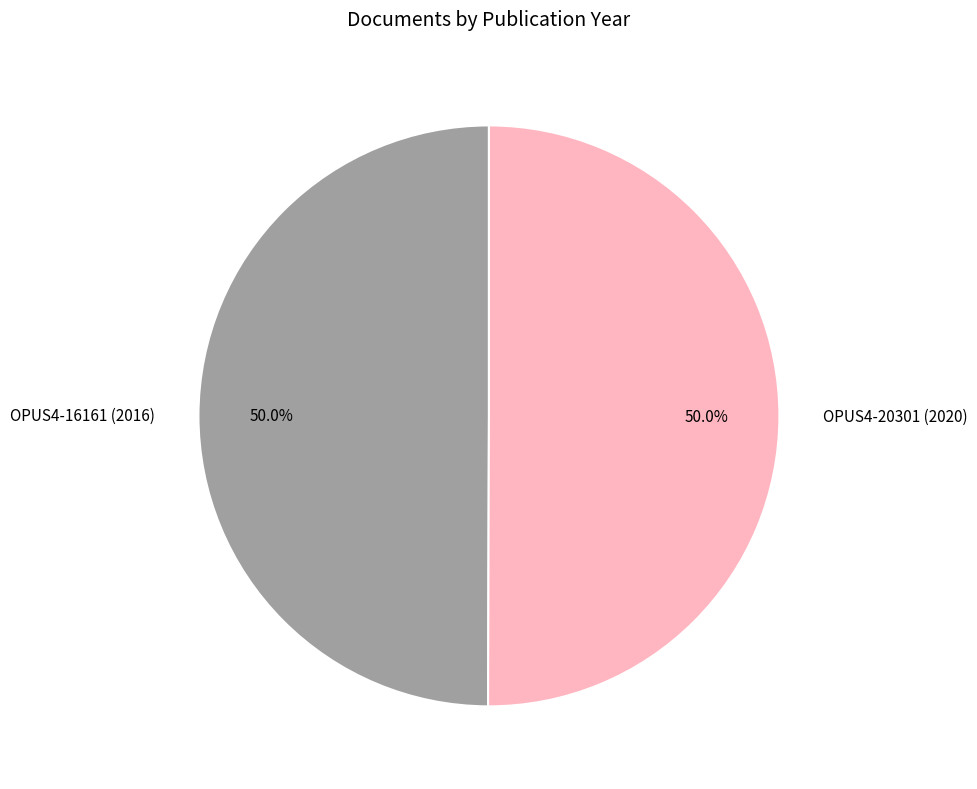

To the nearest percent, what portion does OPUS4-16161 (2016) represent?

50%